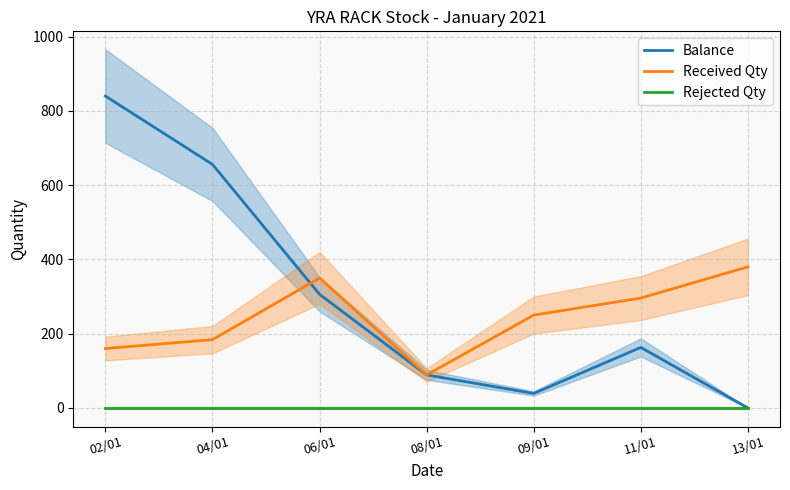

What position from the right is 06/01?

5